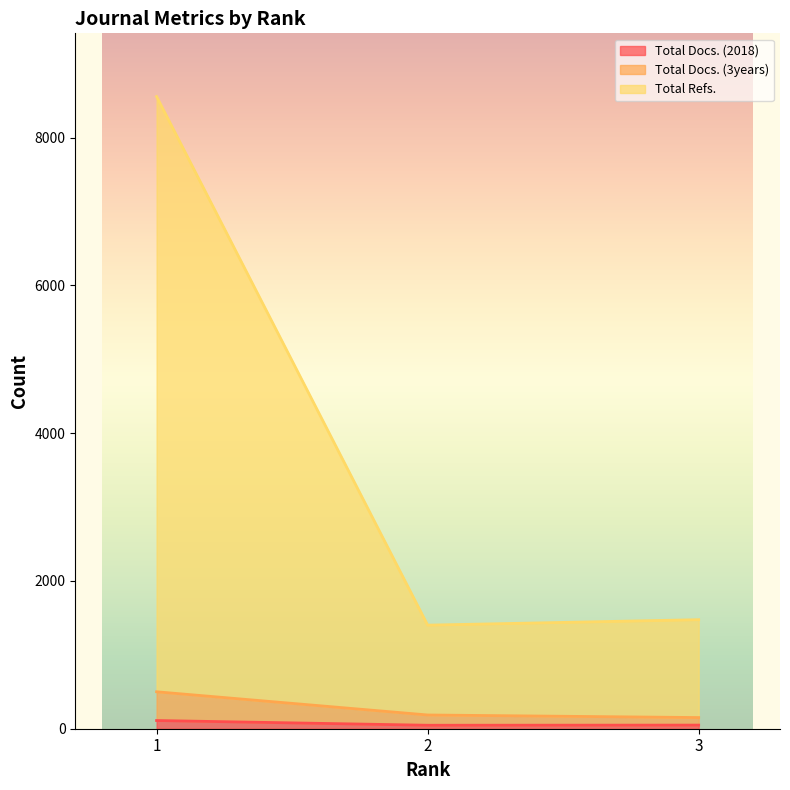

Which series changed the most between 1 and 3?

Total Refs.